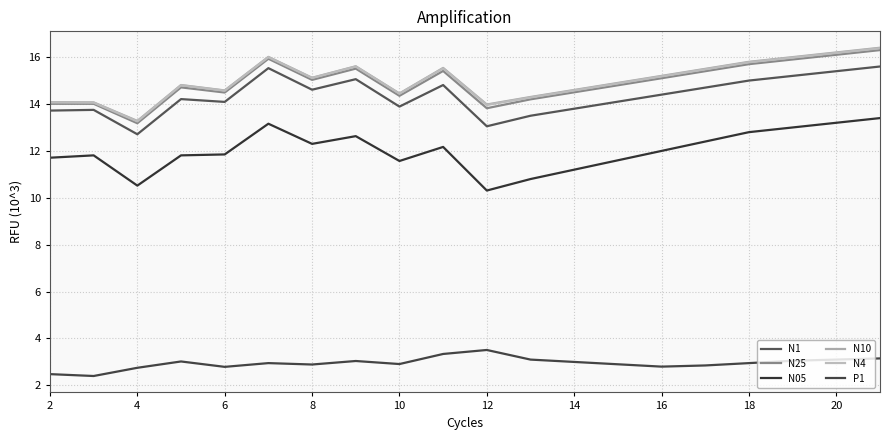

Which category has the lowest value in the N10 series?

4